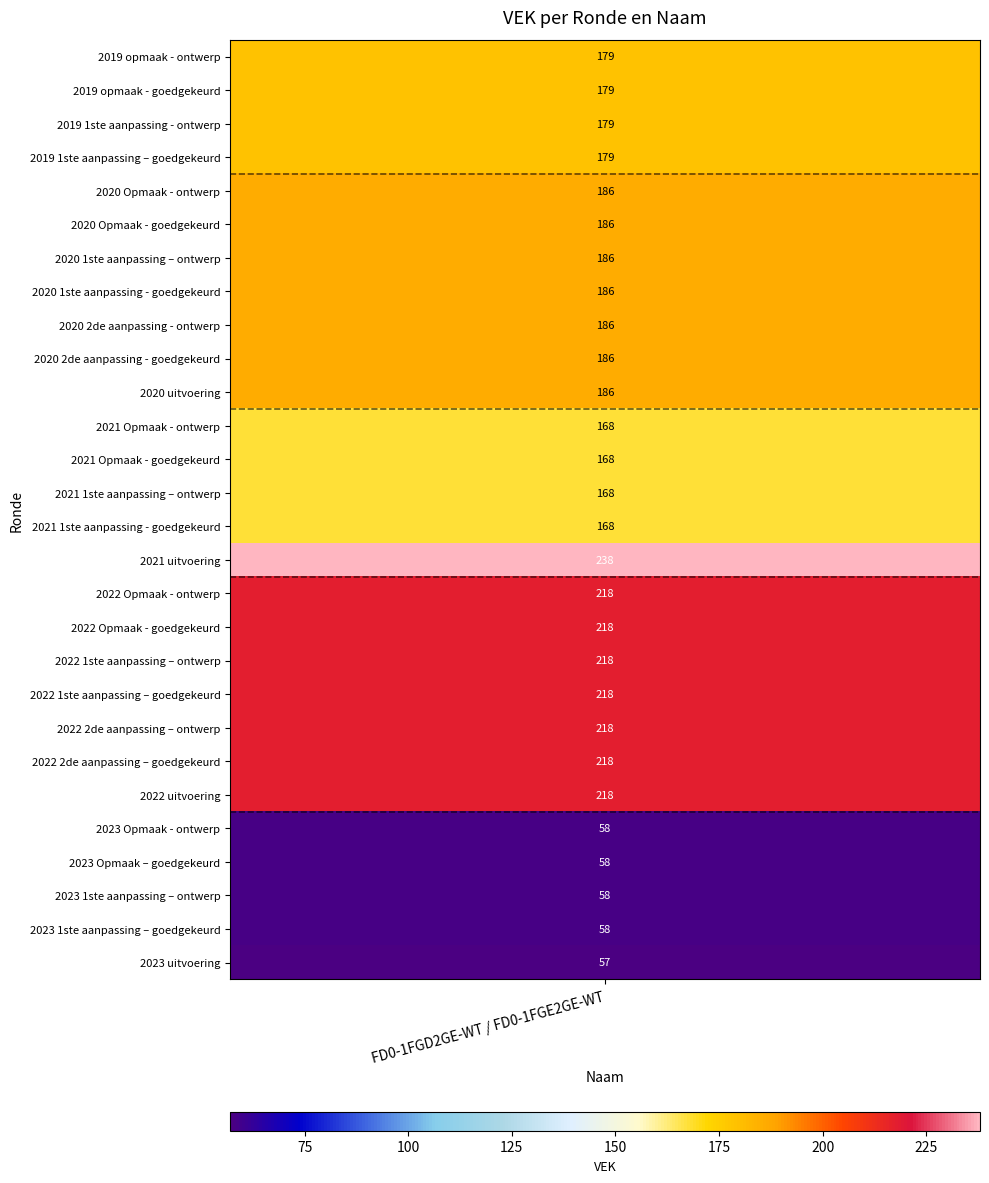

At which category does the chart reach its minimum across all series?

2023 uitvoering